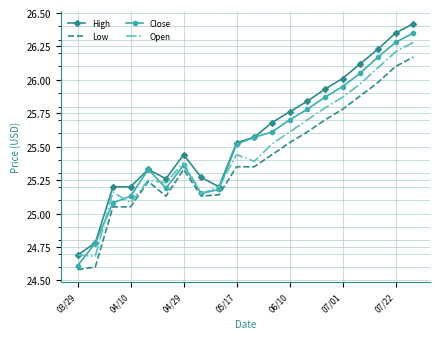

Rank the series by their average value, from highest to lowest.

High, Close, Open, Low